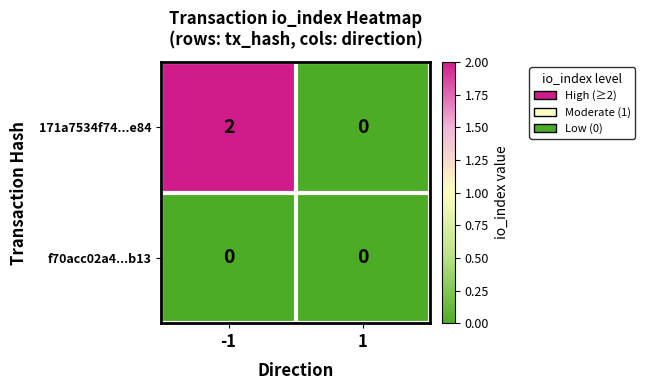

List the series in order of their peak value, lowest first.

f70acc02a4...b13, 171a7534f74...e84